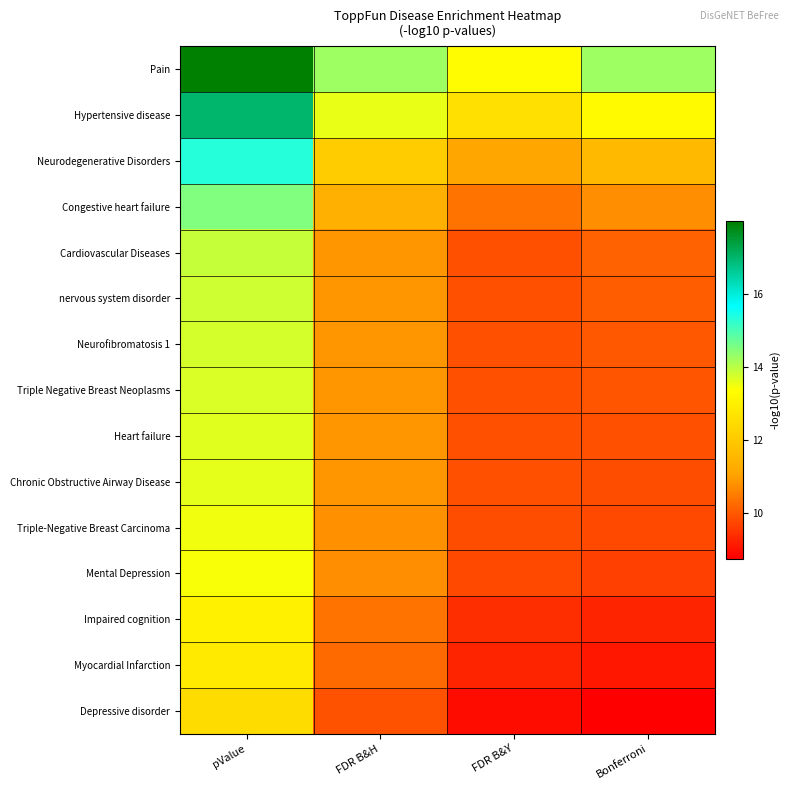

At which category is the sum across all series the highest?

pValue